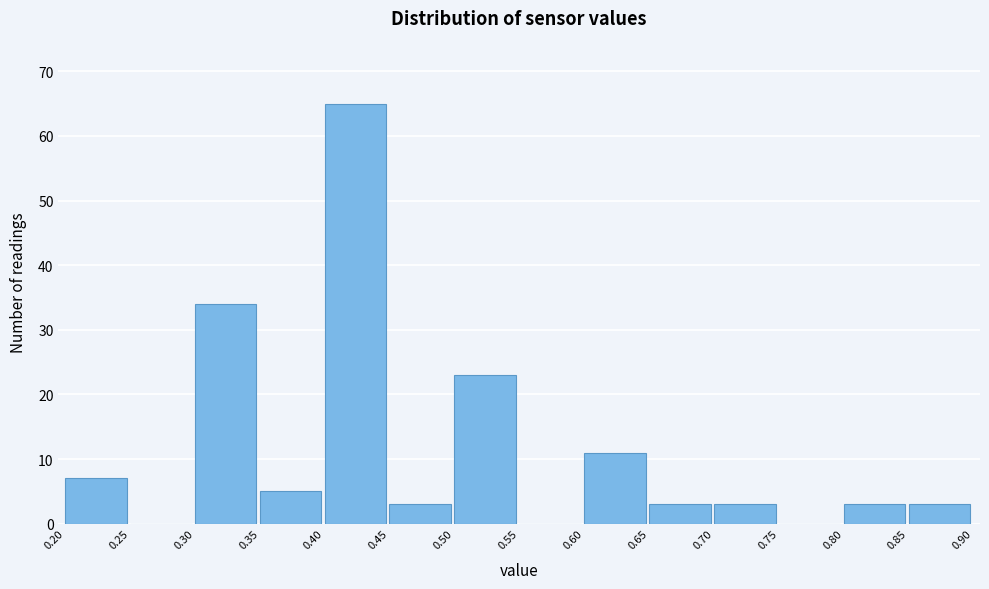

Reading left to right, list every bar in this chart as the range it spans on the x-axis followed by its height. The values are not printed on the chart, so give them approximately, as read against the axis.

0.20 to 0.25: 7
0.25 to 0.30: 0
0.30 to 0.35: 34
0.35 to 0.40: 5
0.40 to 0.45: 65
0.45 to 0.50: 3
0.50 to 0.55: 23
0.55 to 0.60: 0
0.60 to 0.65: 11
0.65 to 0.70: 3
0.70 to 0.75: 3
0.75 to 0.80: 0
0.80 to 0.85: 3
0.85 to 0.90: 3